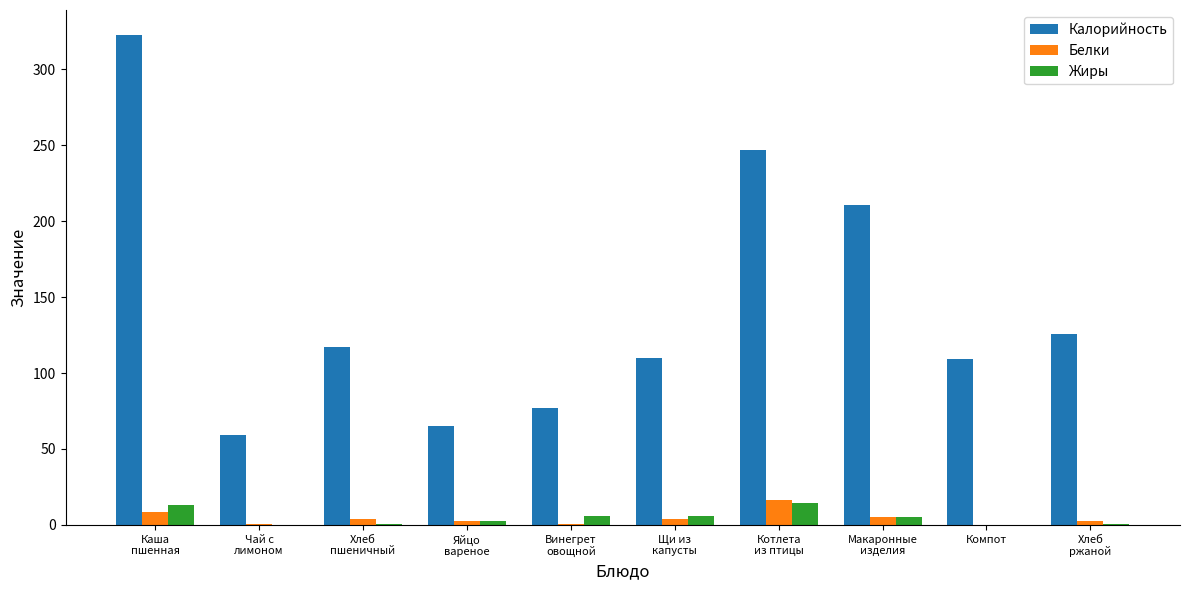

True or false: Жиры has a value of 2.3 at Яйцо
вареное.

True